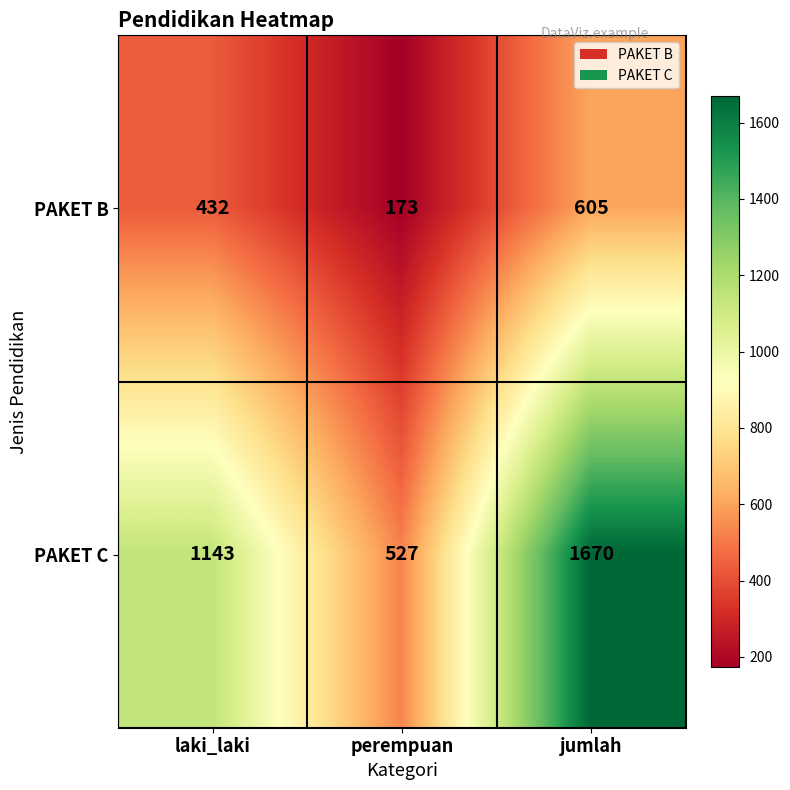

List the series in order of their overall mean, highest first.

PAKET C, PAKET B